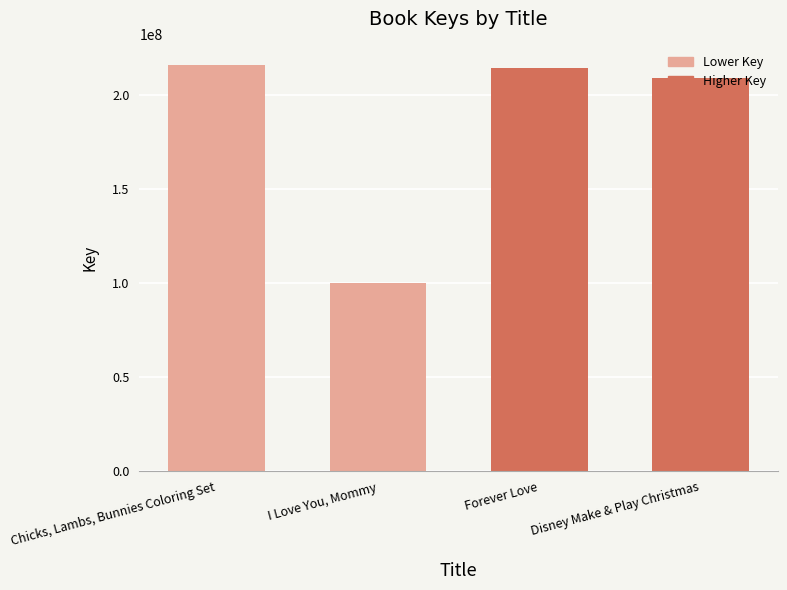

What is the difference between the maximum and second lowest values?

6912209